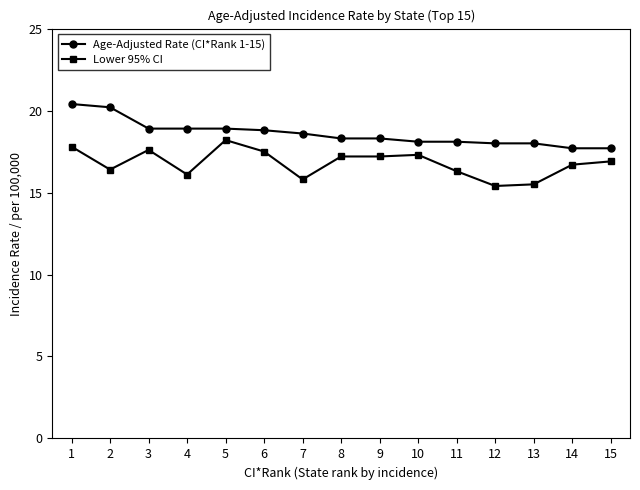

At which category does Lower 95% CI reach its first local peak?

3